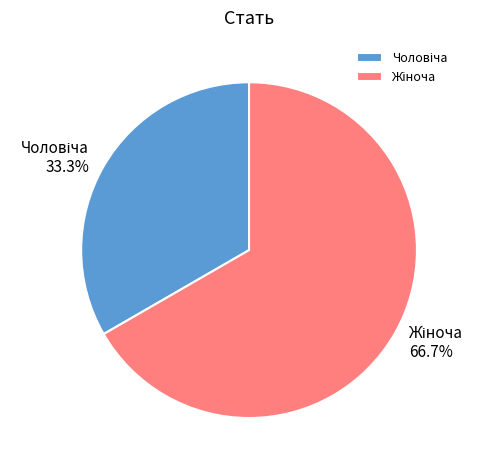

To the nearest percent, what is the difference between the largest and smallest slice percentages?

33%